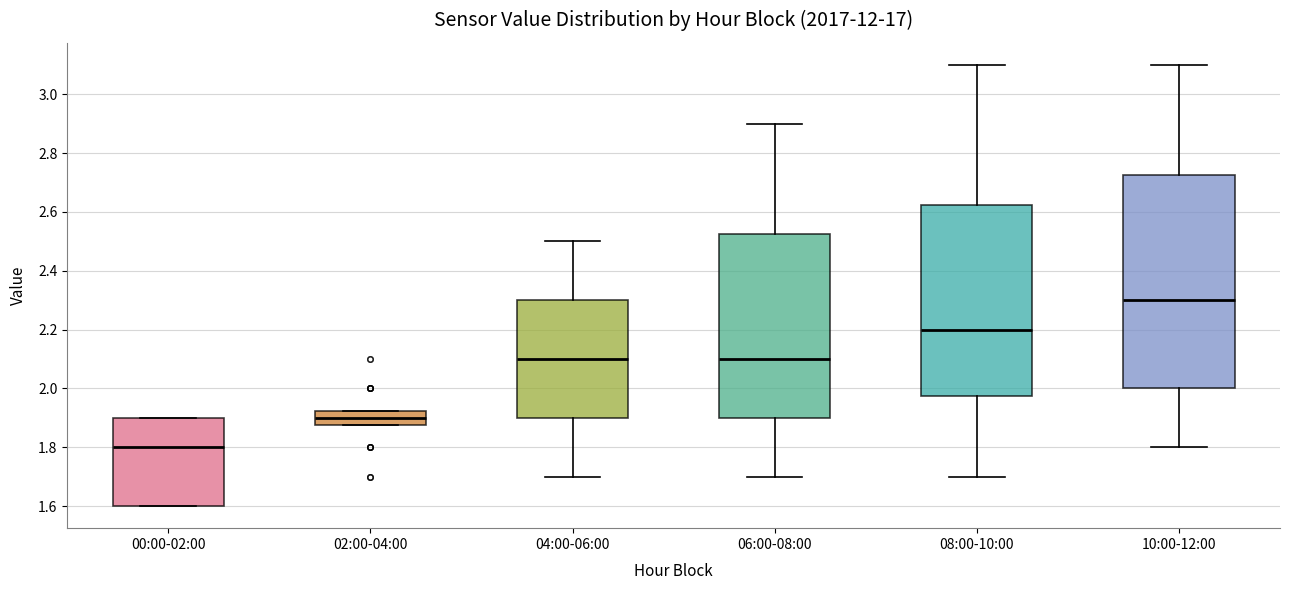

Comparing the boxes themselves (not the whiskers), which one is the tallest?

10:00-12:00